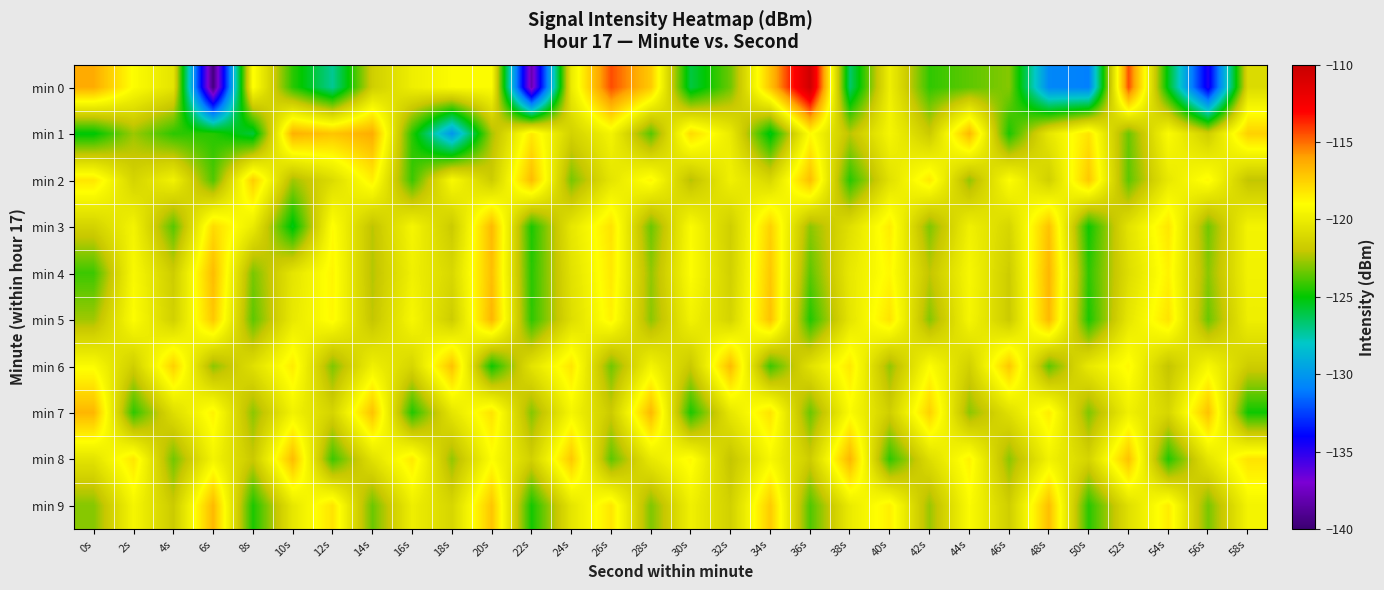

What is the greatest value displayed?

-110.4